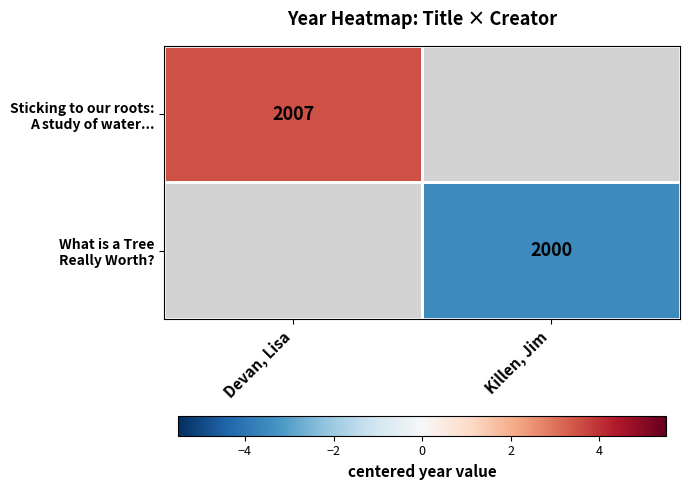

Is the value of What is a Tree Really Worth? at Devan, Lisa greater than the value of Sticking to our roots: A study of water... at Devan, Lisa?

No